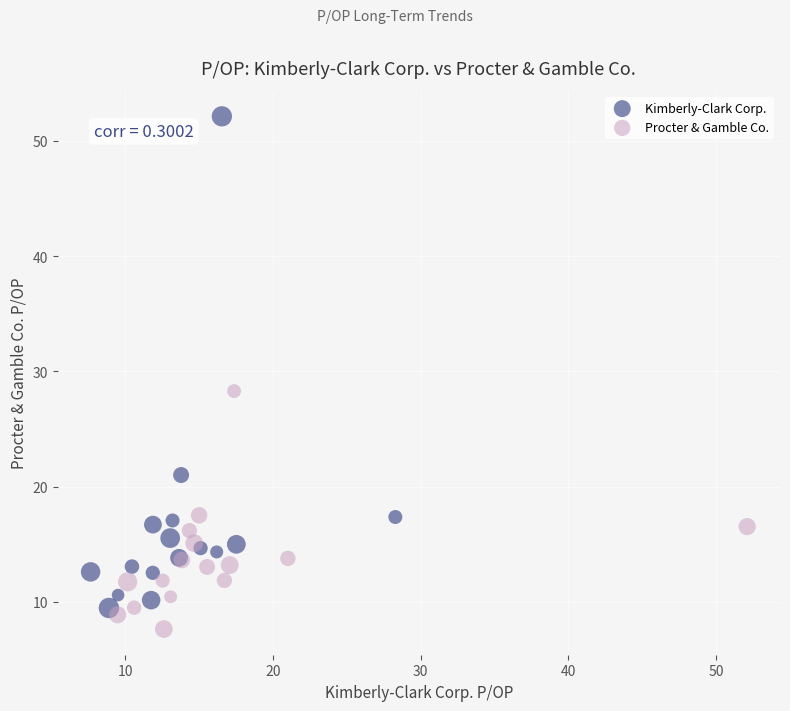

Which series has the widest spread of Y values?

Kimberly-Clark Corp.